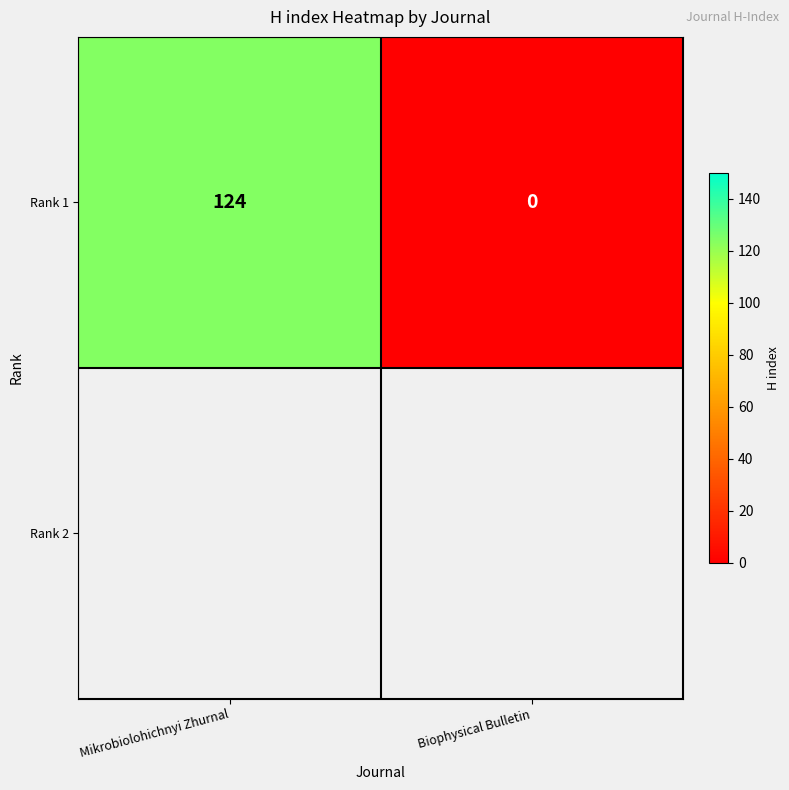

What is the sum of all values?

124